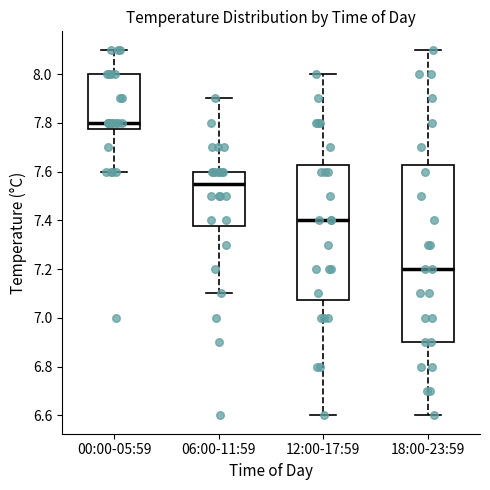

Which box is the tallest, from its lower edge to its upper edge?

18:00-23:59